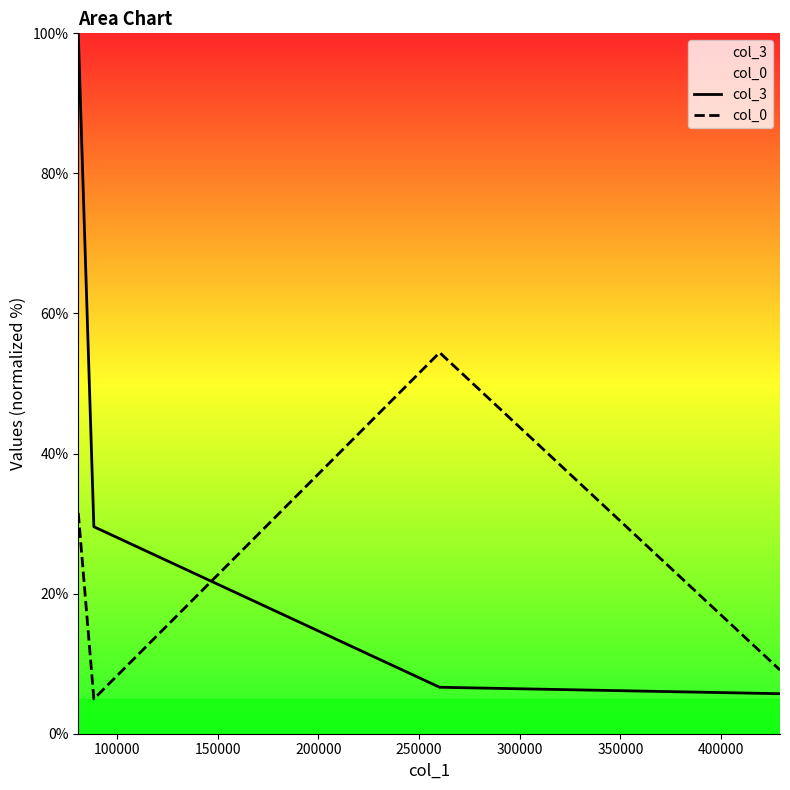

At how many categories does at least one series exceed 76?

1